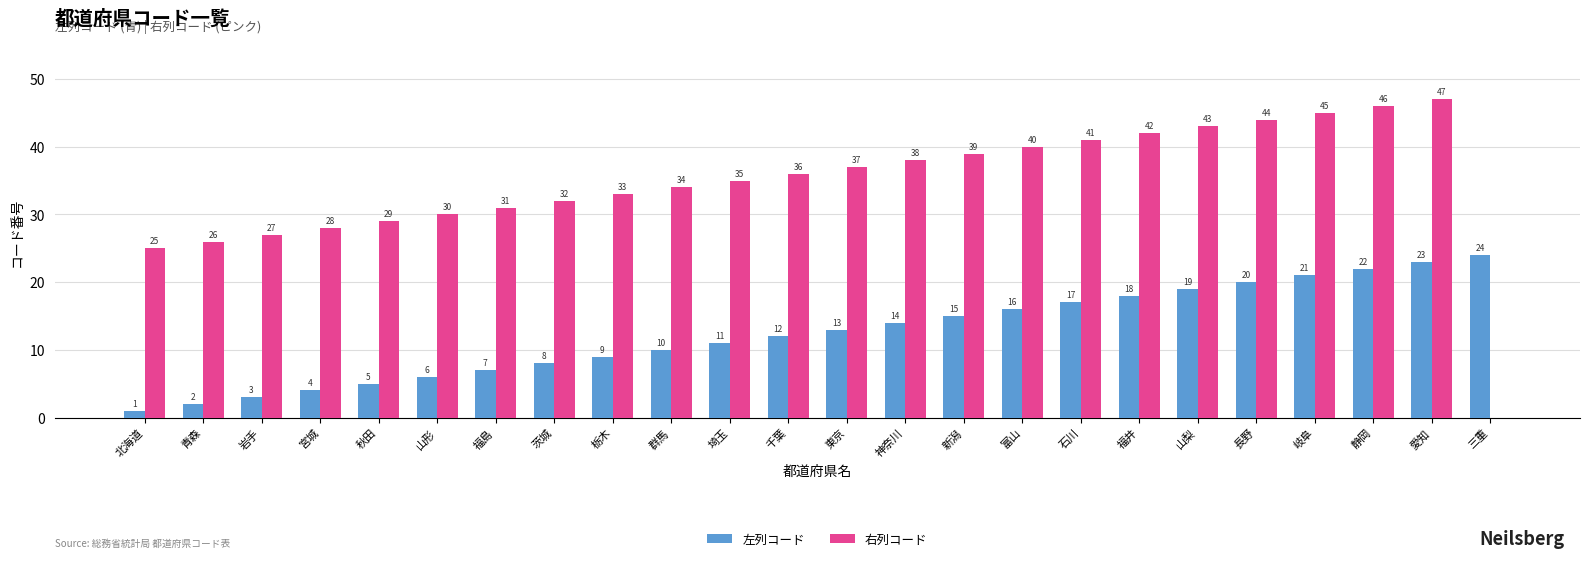

What is the sum of the 右列コード values at 埼玉 and 茨城?

67